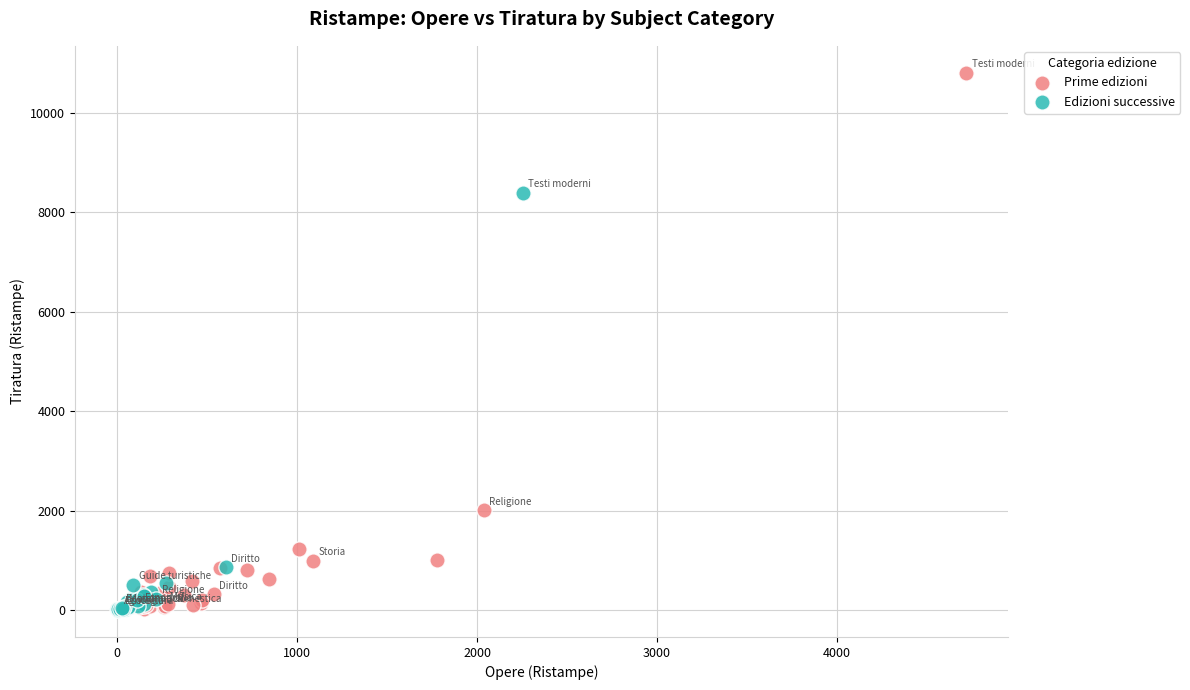

Which series reaches the maximum Y coordinate?

Prime edizioni